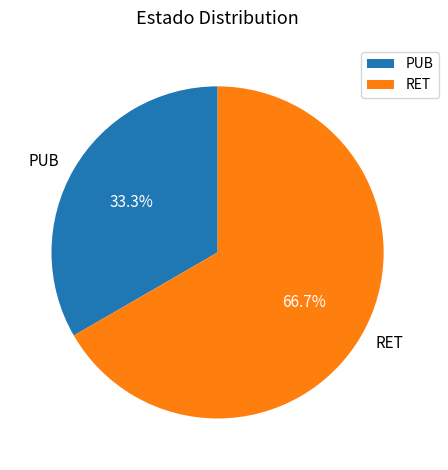

Between RET and PUB, which is larger?

RET